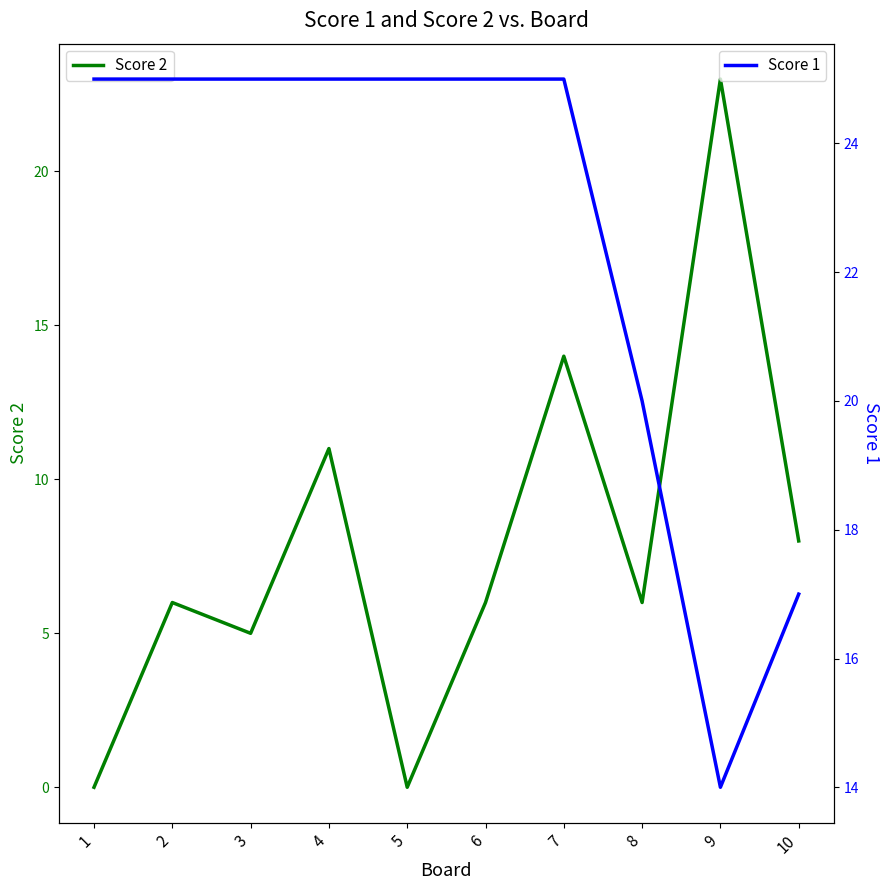

Reading left to right, transcribe all the data shown in this chart.

Score 2: 1=0	2=6	3=5	4=11	5=0	6=6	7=14	8=6	9=23	10=8
Score 1: 1=25	2=25	3=25	4=25	5=25	6=25	7=25	8=20	9=14	10=17